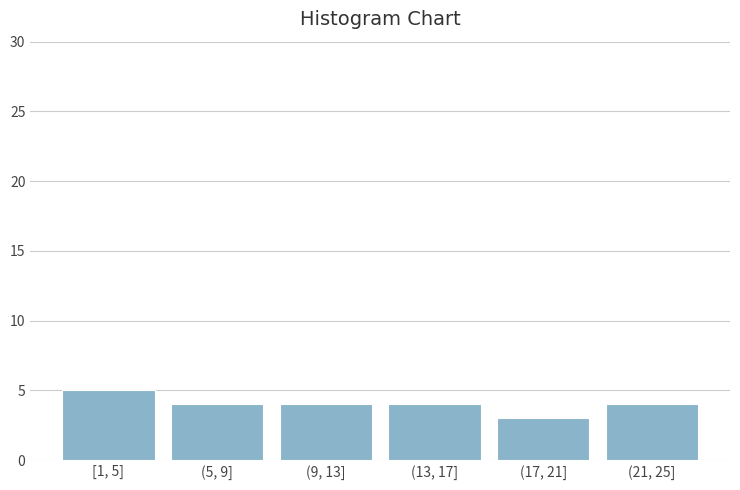

Reading left to right, what are all the values shown in this chart?

[1, 5]=5	(5, 9]=4	(9, 13]=4	(13, 17]=4	(17, 21]=3	(21, 25]=4